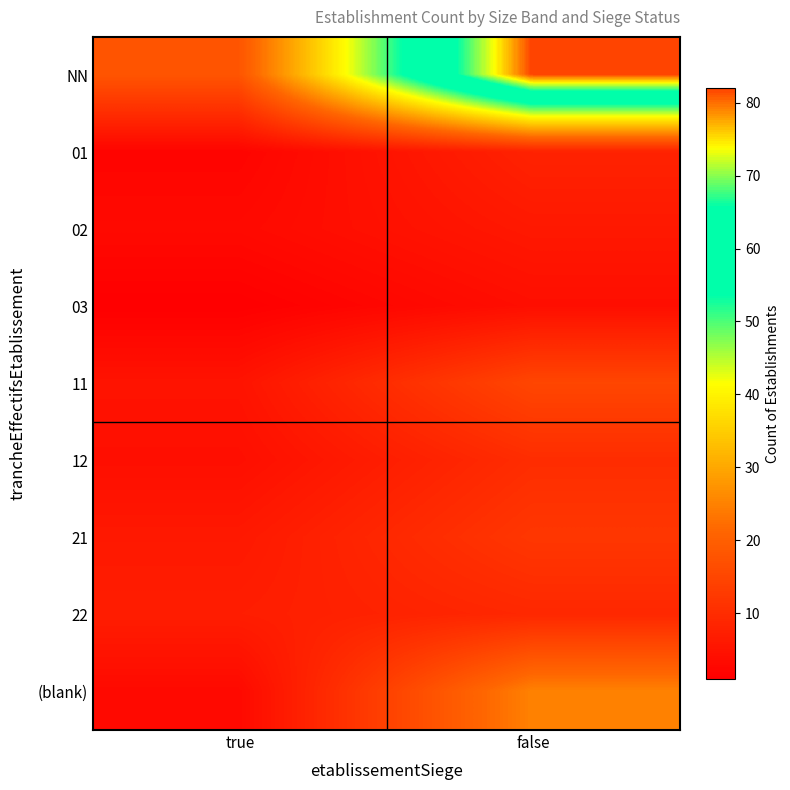

Reading left to right, extract all data points from this chart.

NN: true=18	false=82
01: true=2	false=8
02: true=3	false=6
03: true=1	false=4
11: true=5	false=15
12: true=4	false=10
21: true=6	false=12
22: true=7	false=9
(blank): true=3	false=25